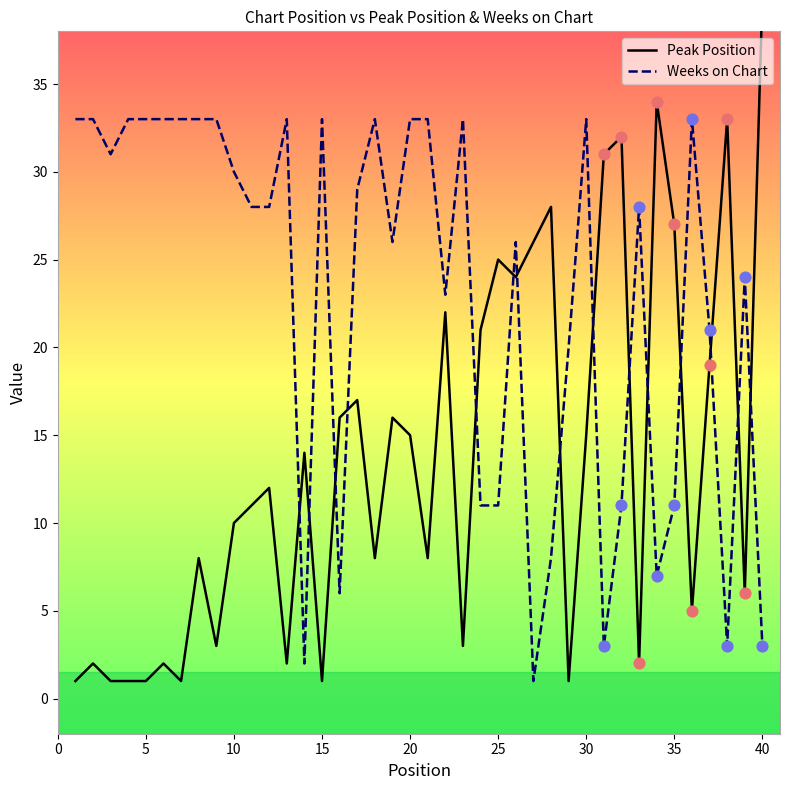

Which series has the largest Y range (max minus min)?

Peak Position